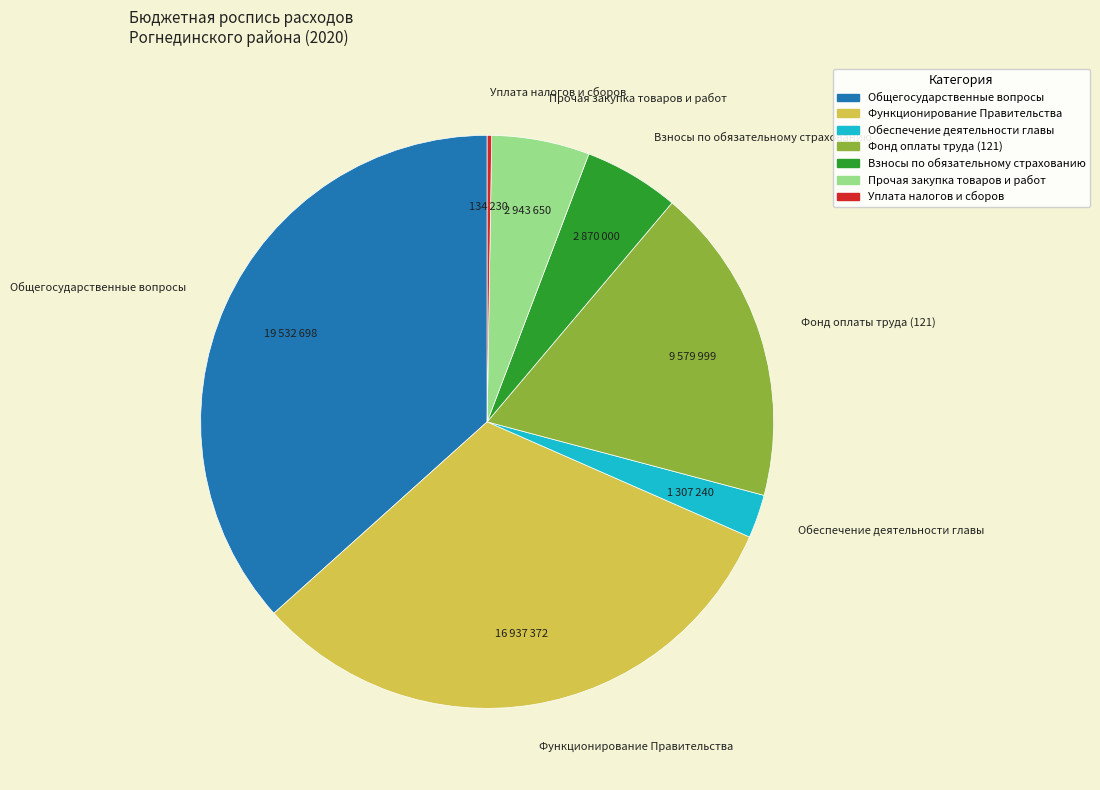

Is there any slice that represents more than half of the pie?

No